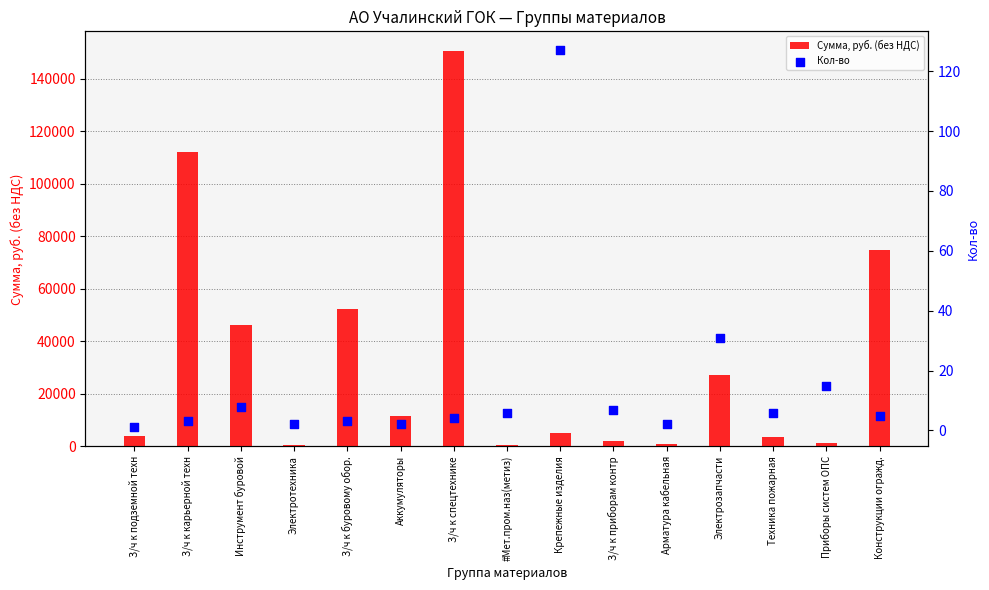

At which category is the sum across all series the highest?

З/ч к спецтехнике